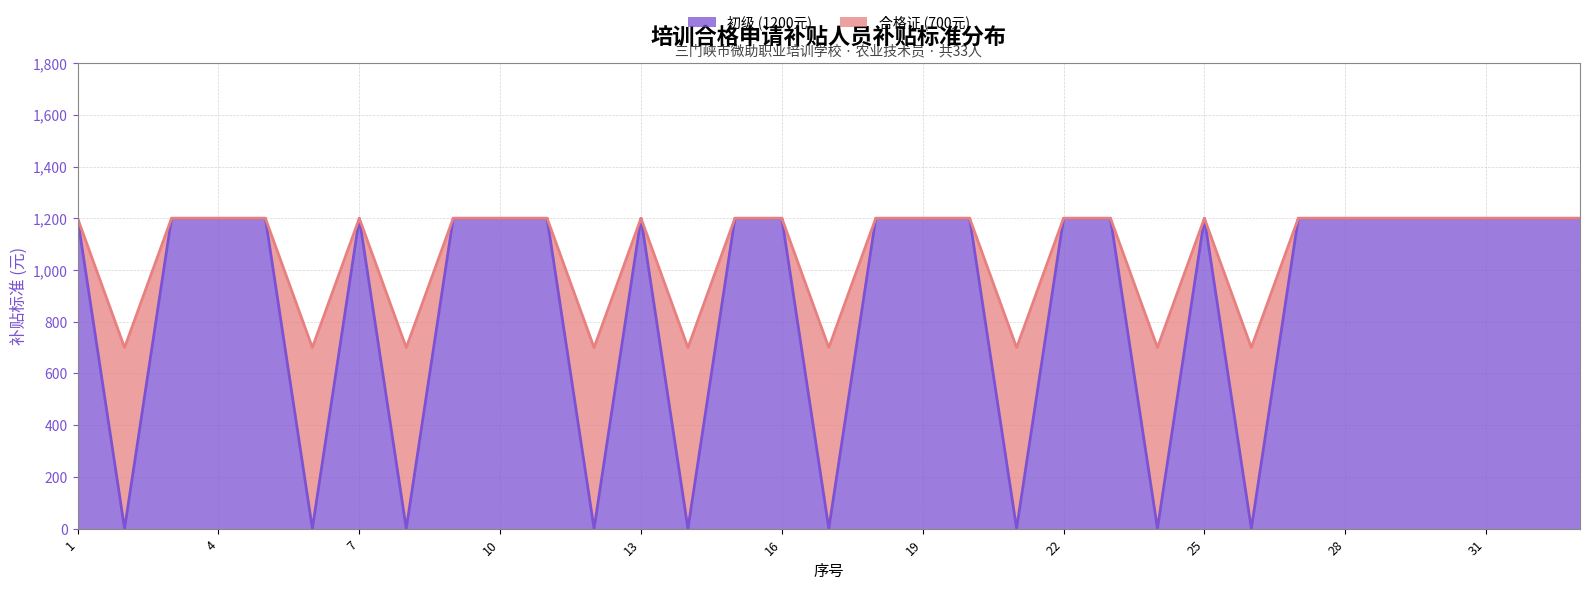

What is the value of the 合格证 (700元) point at the 2nd from the left?

700